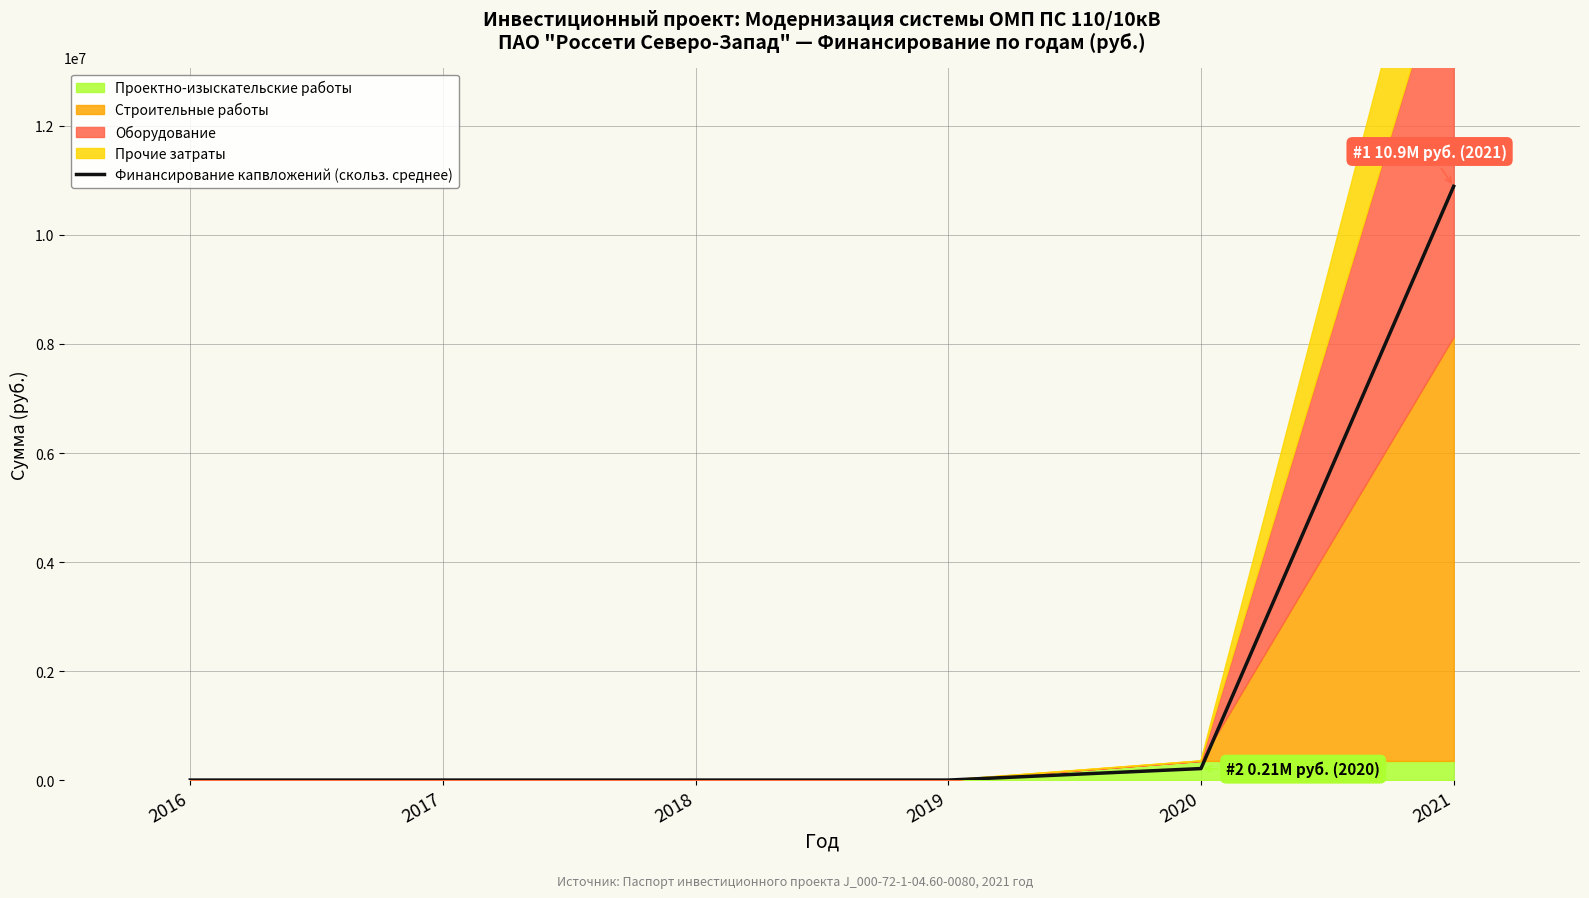

What is the difference between the values at 2020 and 2017?

210965.0